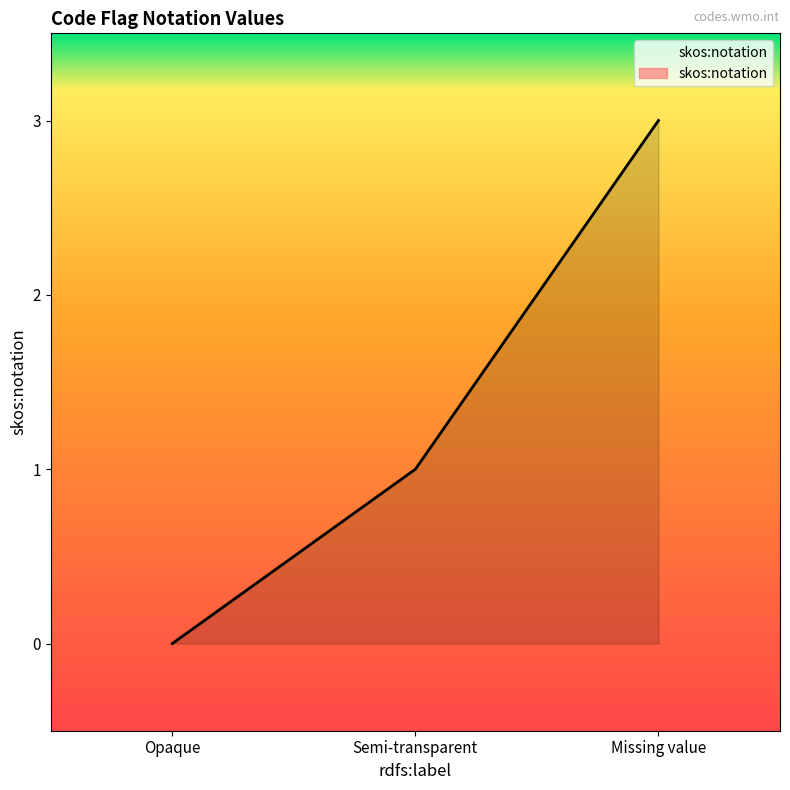

Reading left to right, list all the values displayed in this chart.

Opaque=0	Semi-transparent=1	Missing value=3